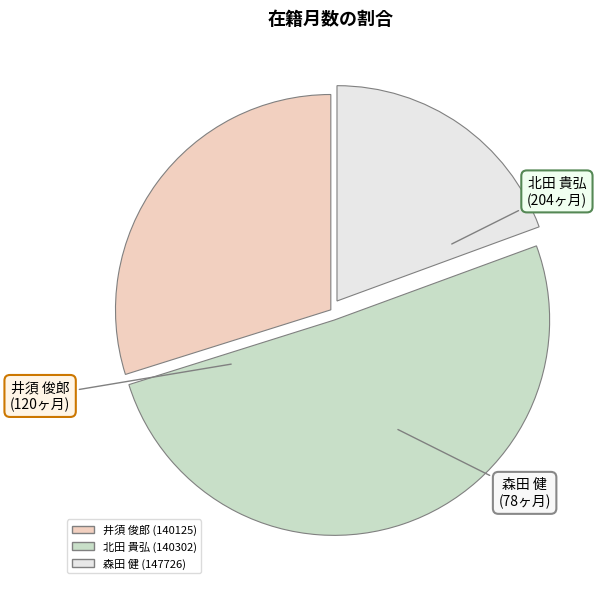

Is there a majority slice in this chart?

Yes